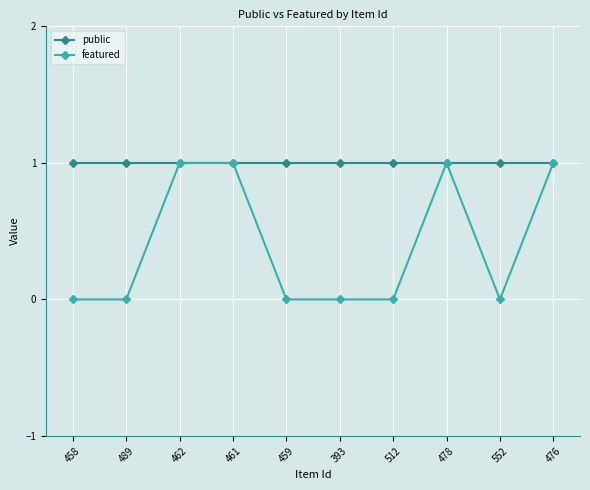

The value of featured at 478 is 2. True or false?

False